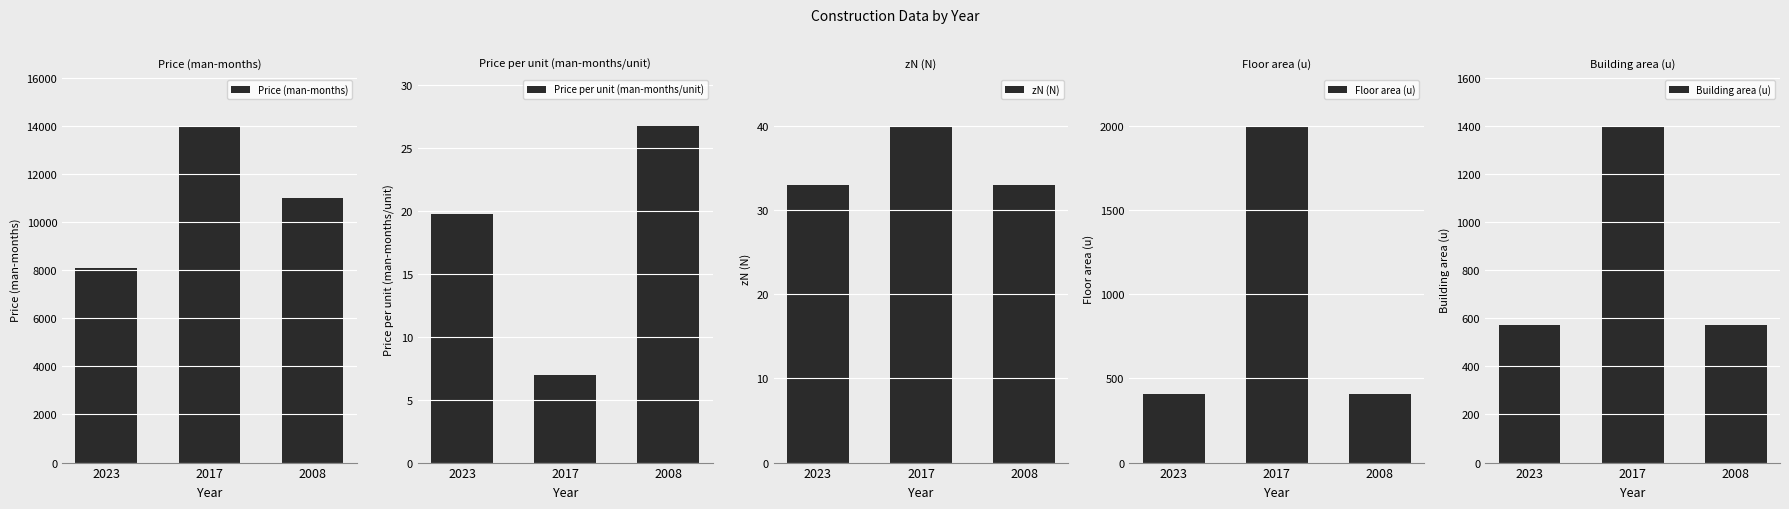

How many bars are there in total?

15